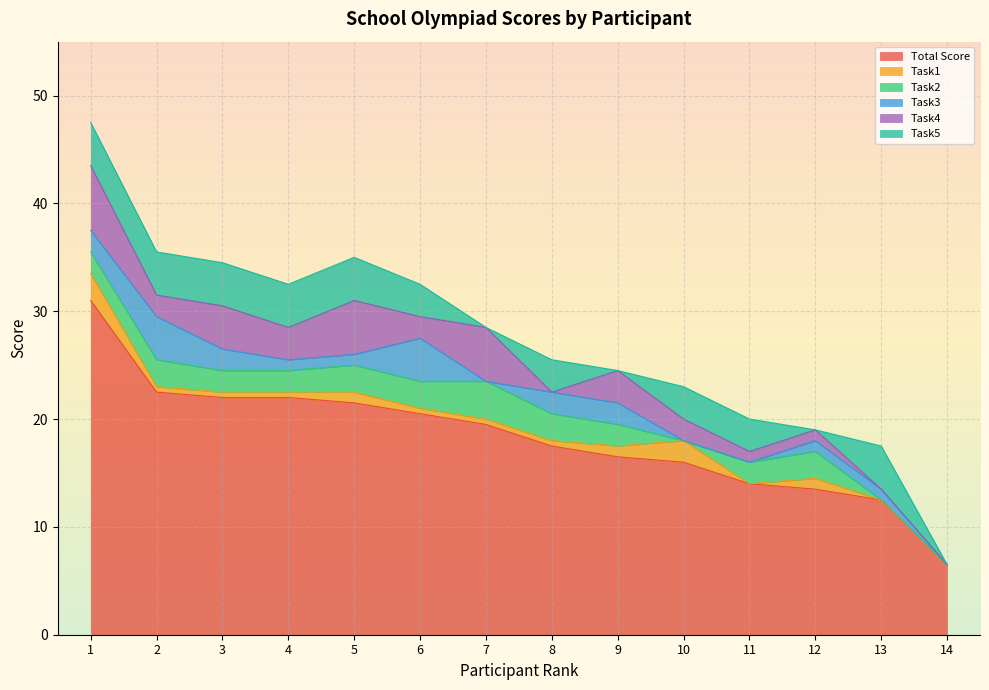

At which category is the sum across all series the highest?

1